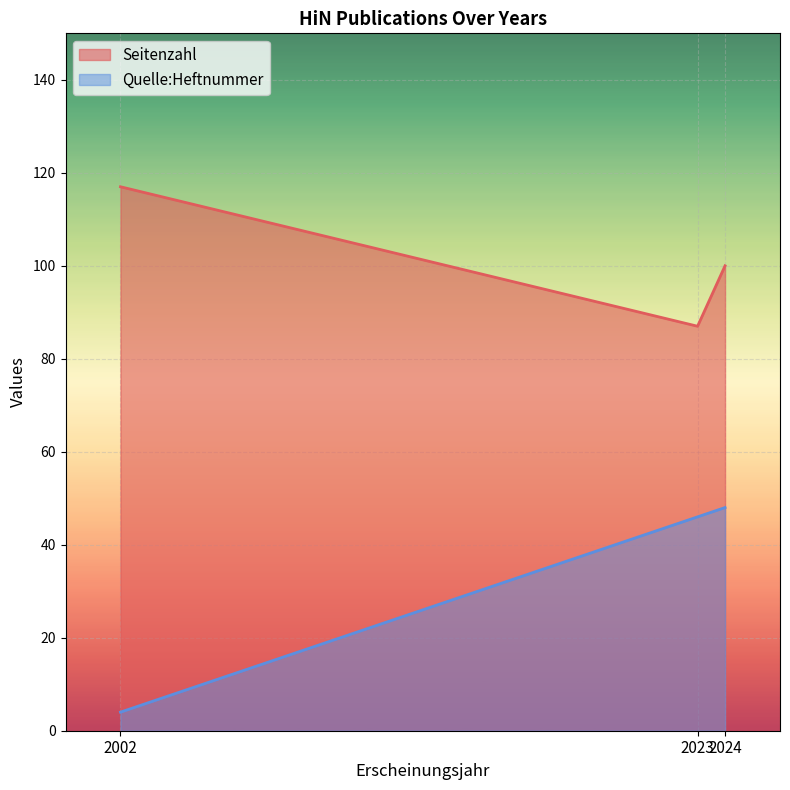

At how many categories does at least one series exceed 89?

2